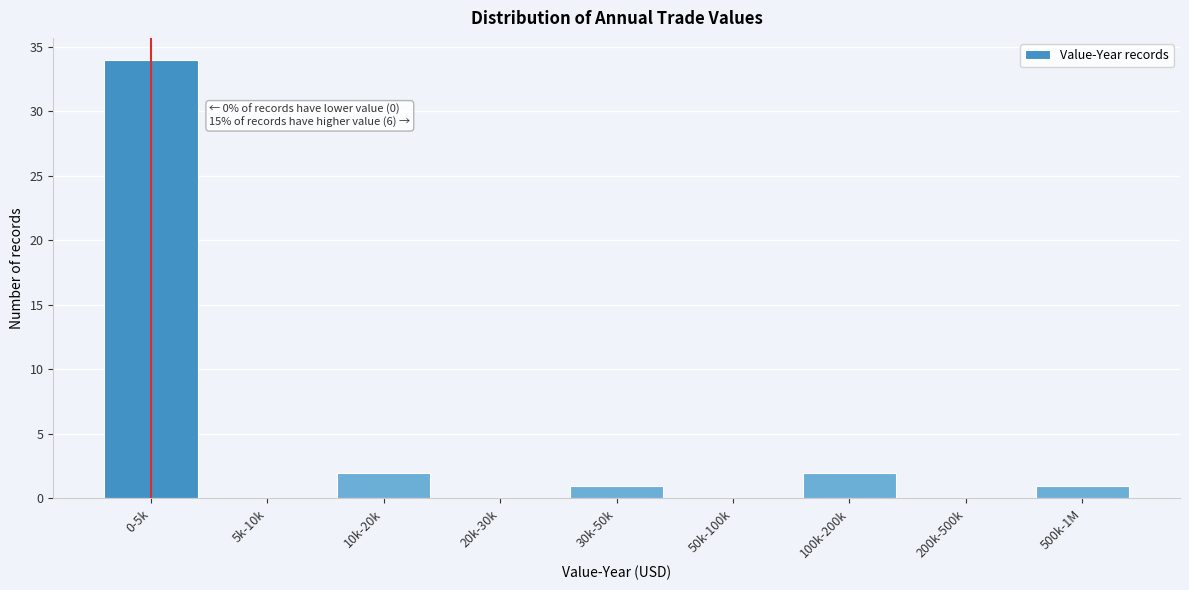

Reading left to right, transcribe all the data shown in this chart.

0-5k=34	5k-10k=0	10k-20k=2	20k-30k=0	30k-50k=1	50k-100k=0	100k-200k=2	200k-500k=0	500k-1M=1